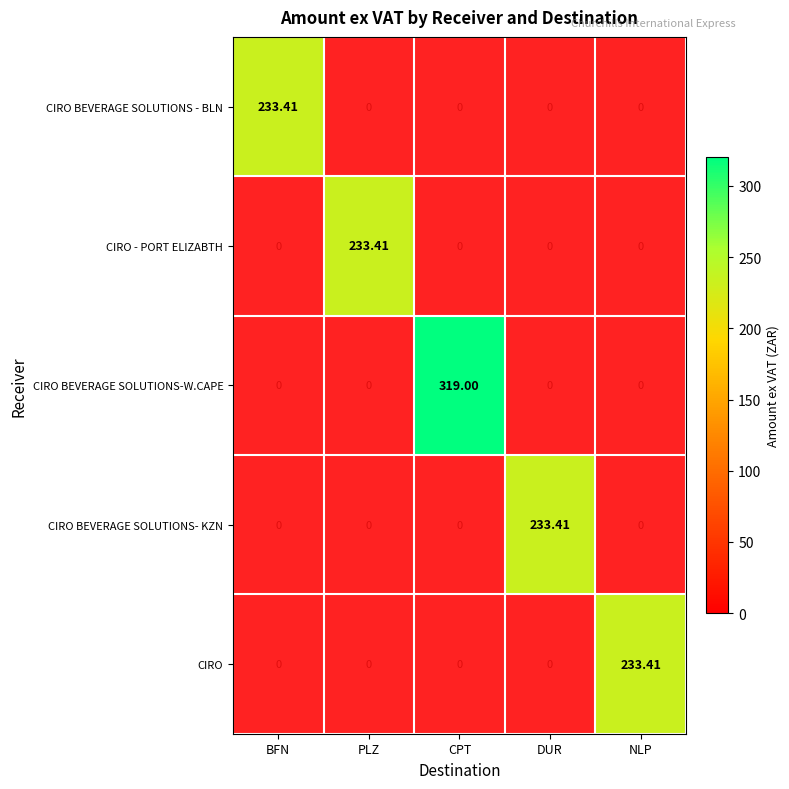

Is it true that CIRO equals 321.6 at NLP?

False